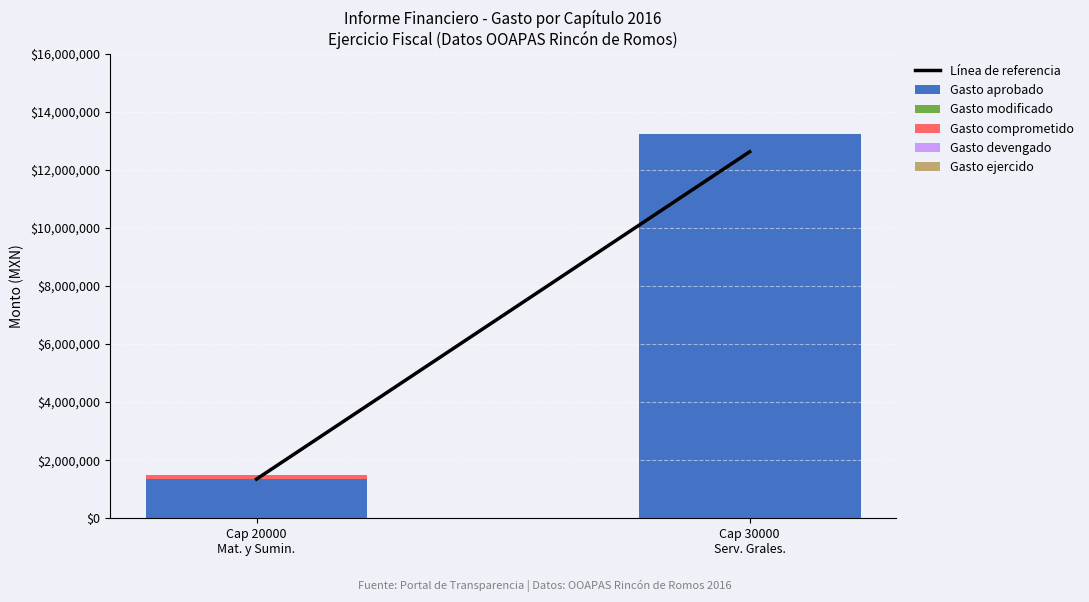

What is the maximum value for Gasto aprobado?

13231000.0